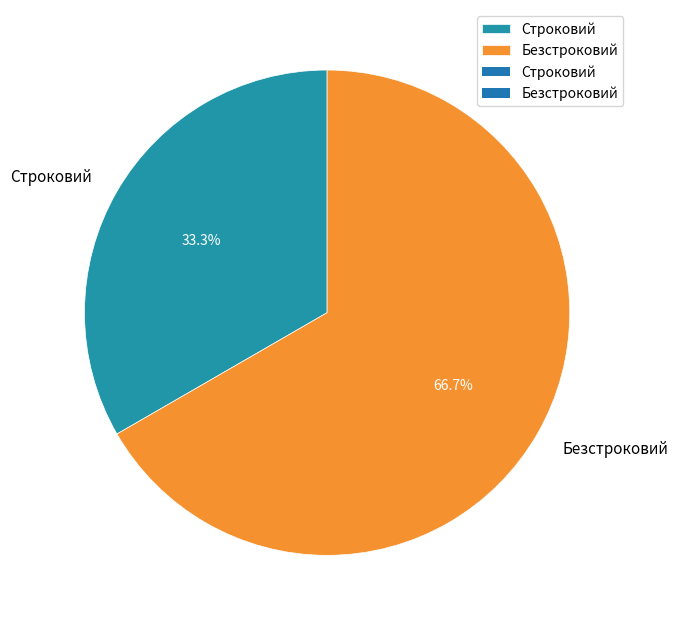

Which category has the biggest portion of the pie?

Безстроковий